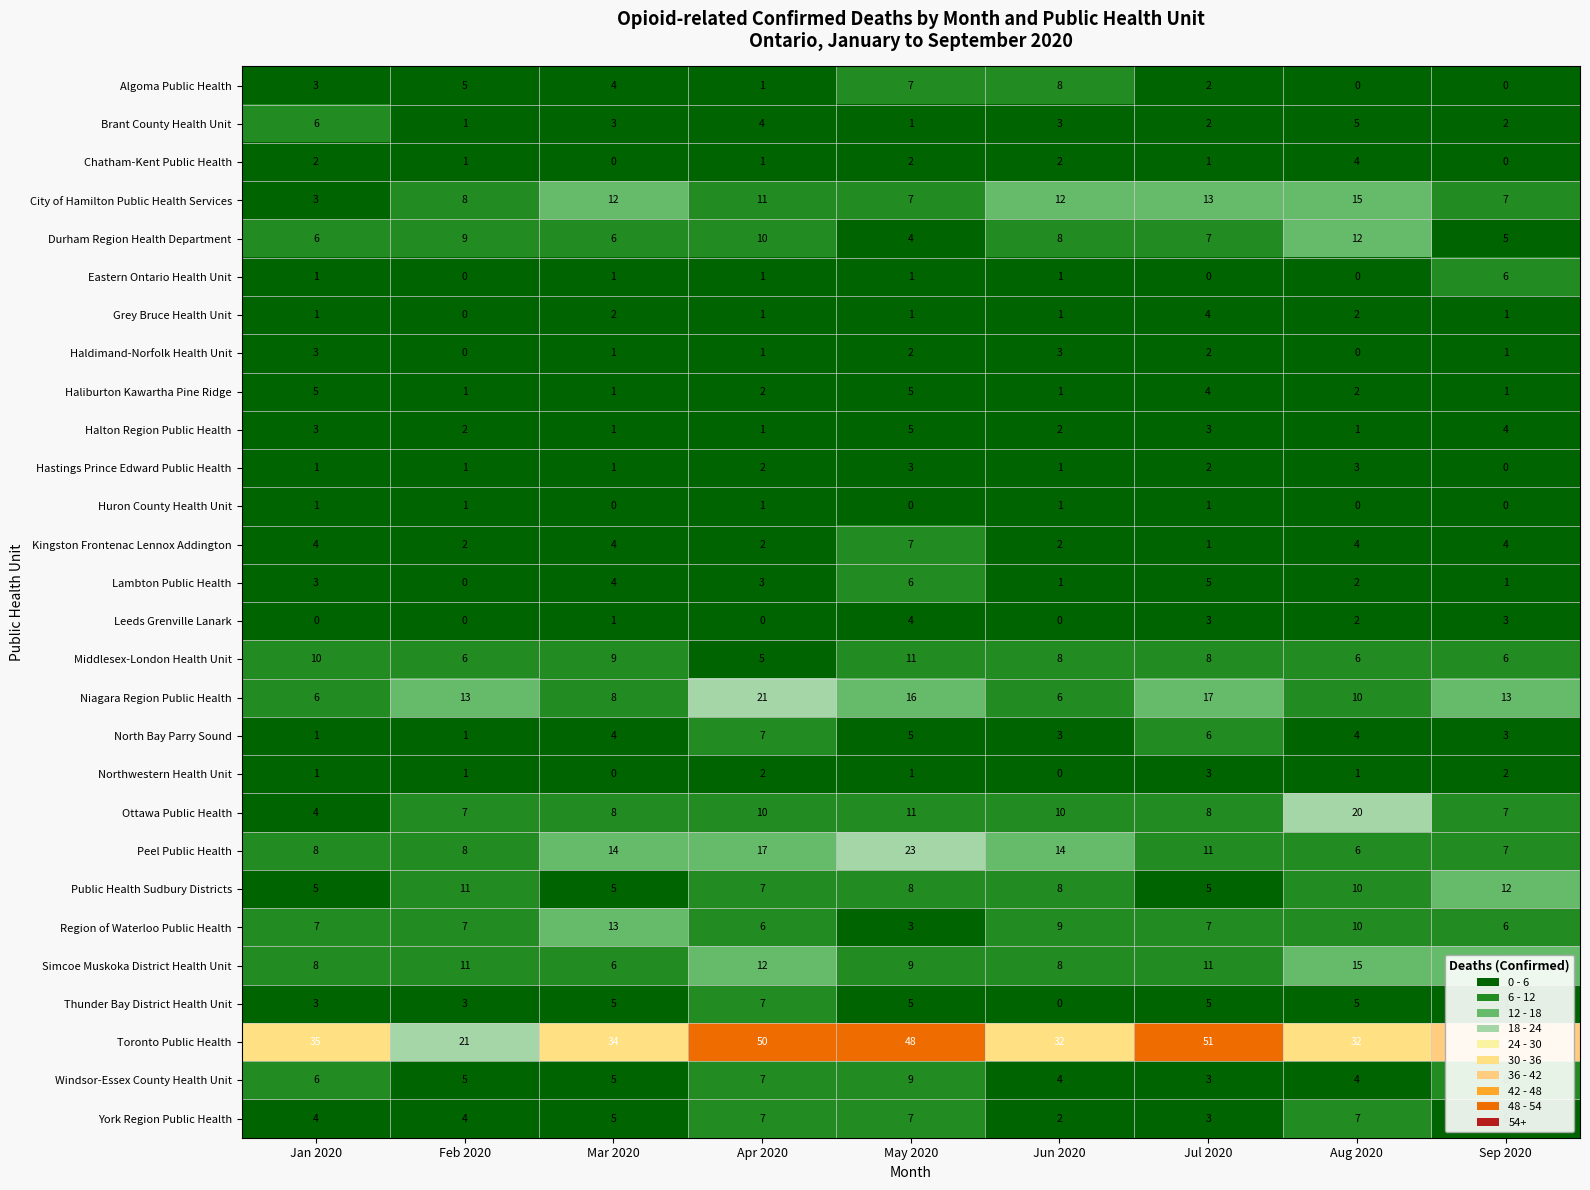

What is the sum of the Middlesex-London Health Unit values at Feb 2020 and Jun 2020?

14